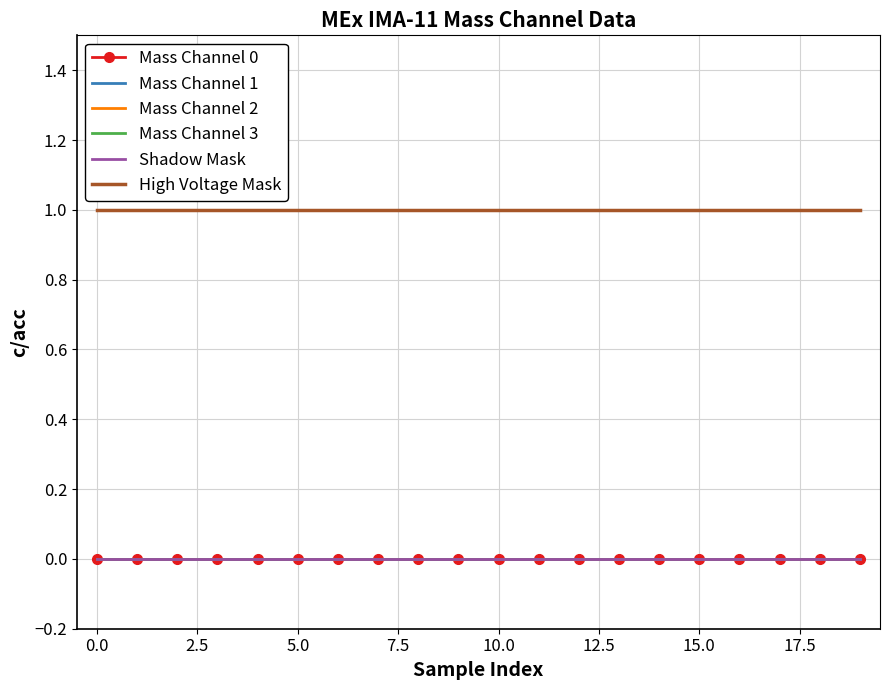

Count the number of data series in this chart.

6